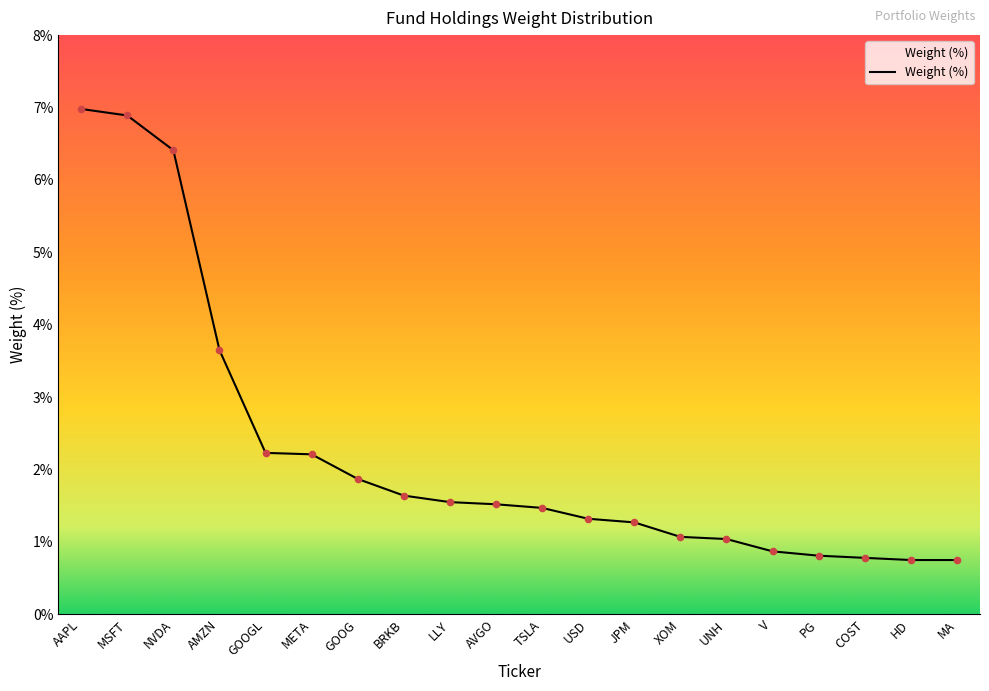

What is the change in value from AAPL to MA?

-6.2